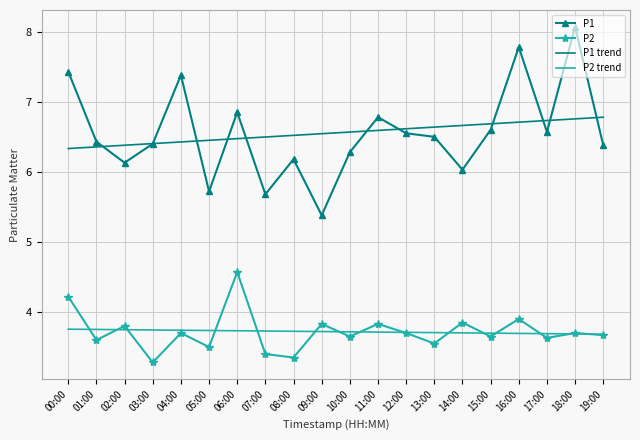

Is the value of P1 trend at 04:00 greater than the value of P2 trend at 04:00?

Yes